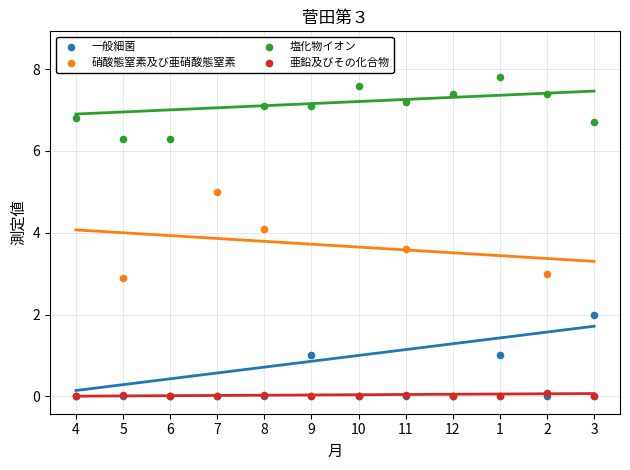

Which series reaches the maximum Y coordinate?

塩化物イオン